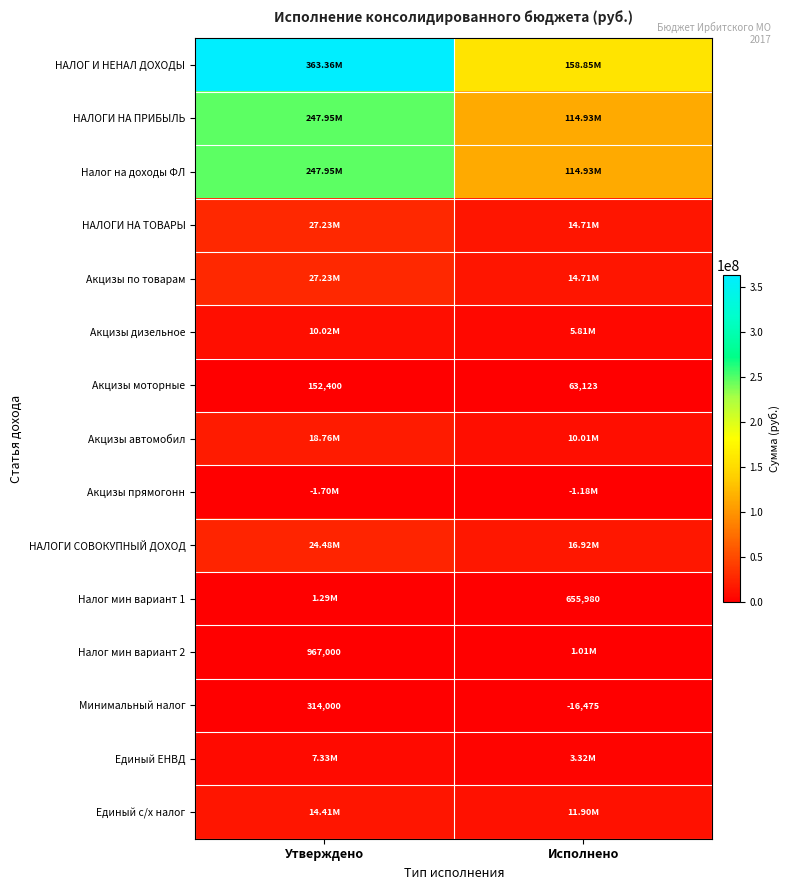

Which category has the lowest value across all series?

Утверждено